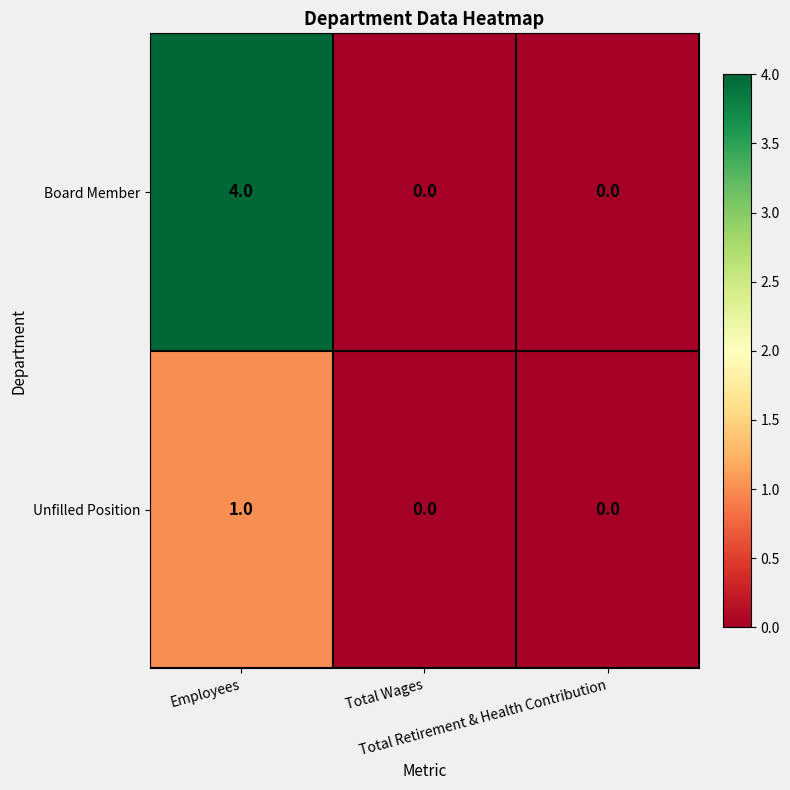

Which series has the largest range (max minus min)?

Board Member